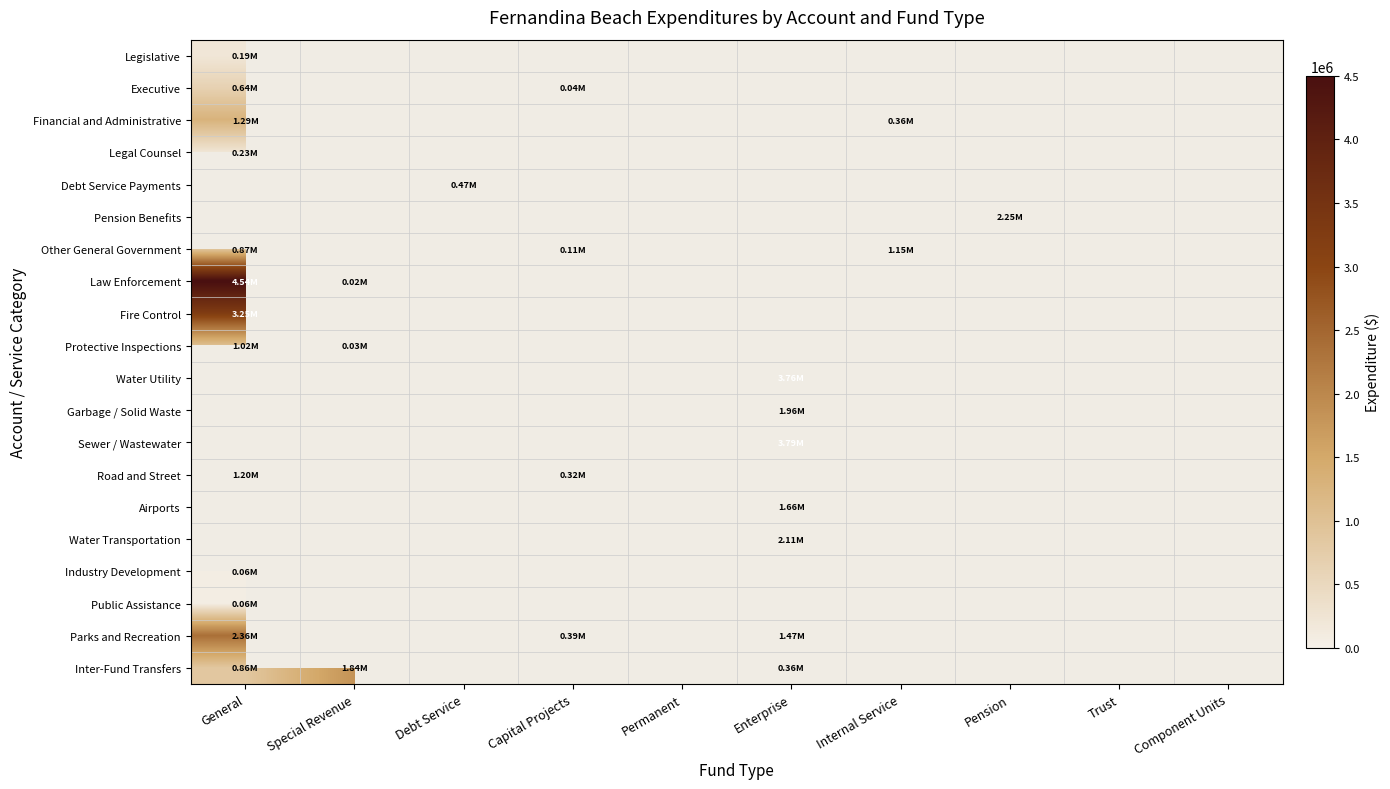

Count the number of data series in this chart.

20